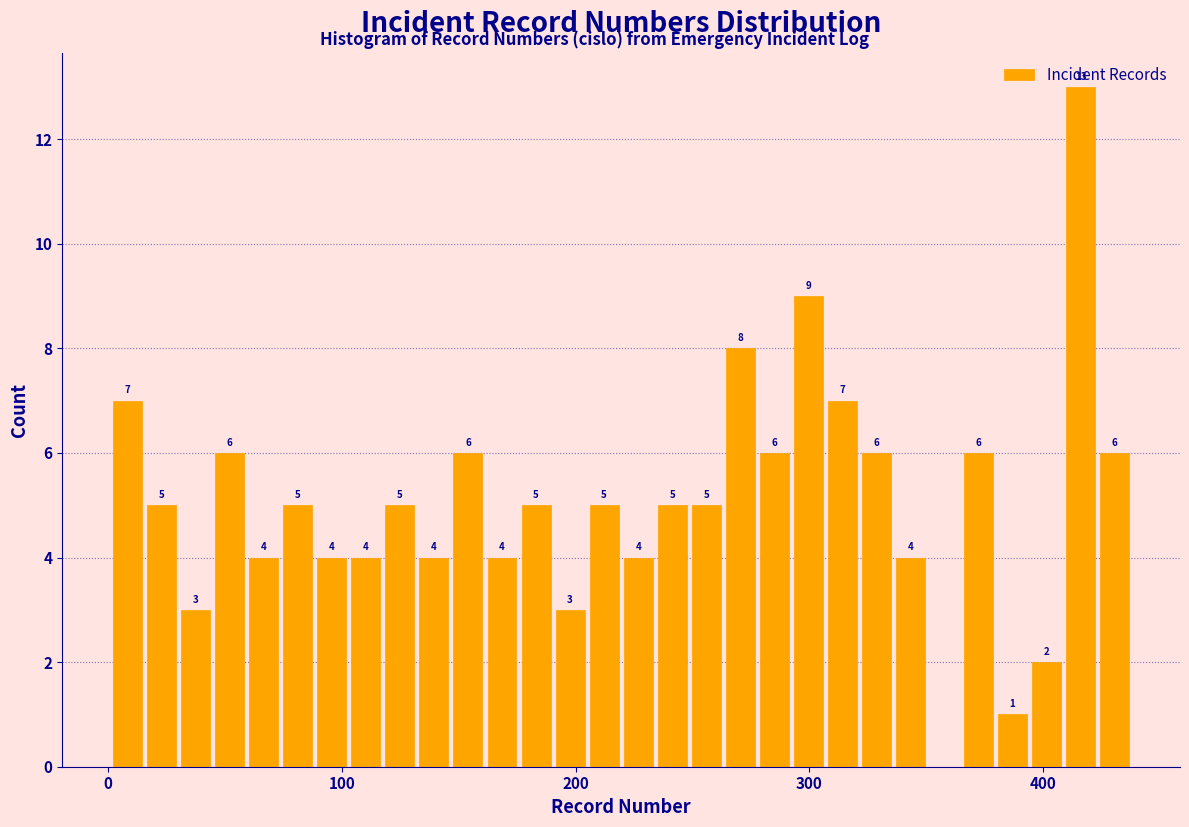

Read against the x-axis, roughly where is the centre of the tallest bar?

420